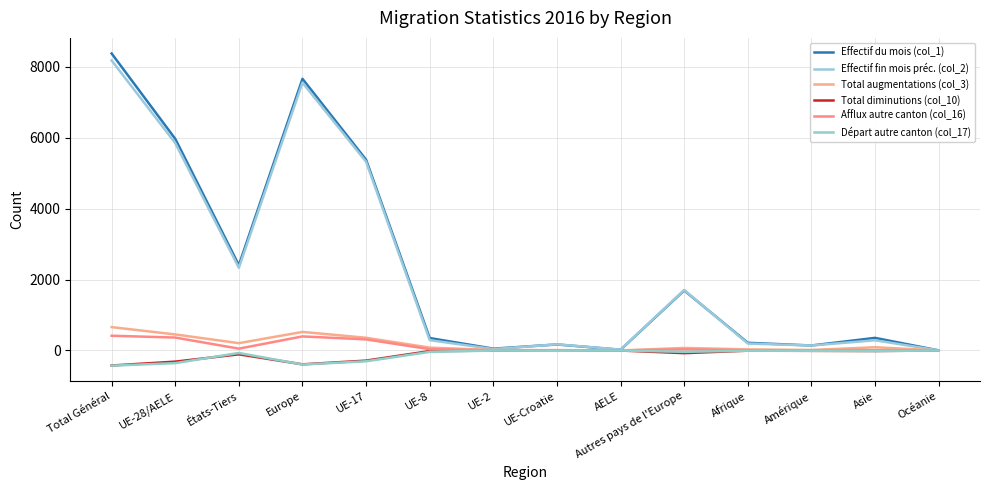

Does the chart have visible grid lines?

Yes